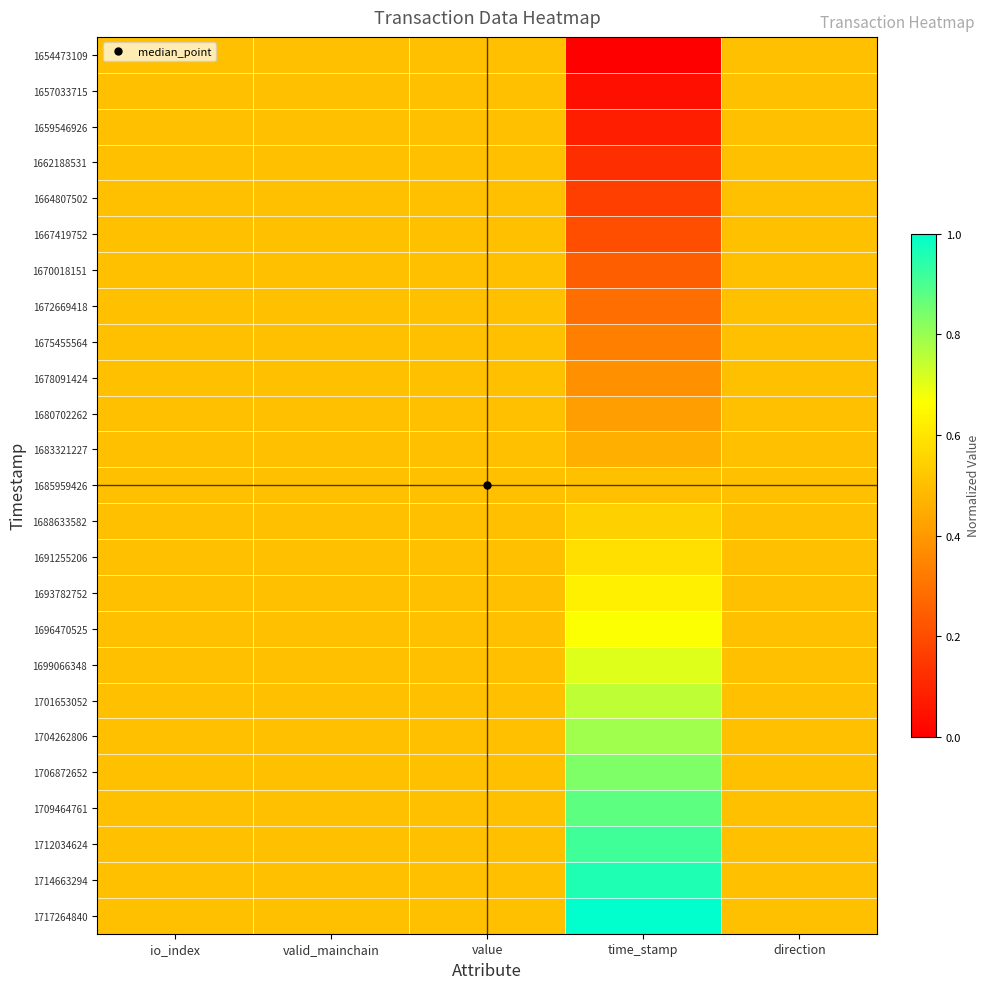

How many categories are shown in the chart?

5